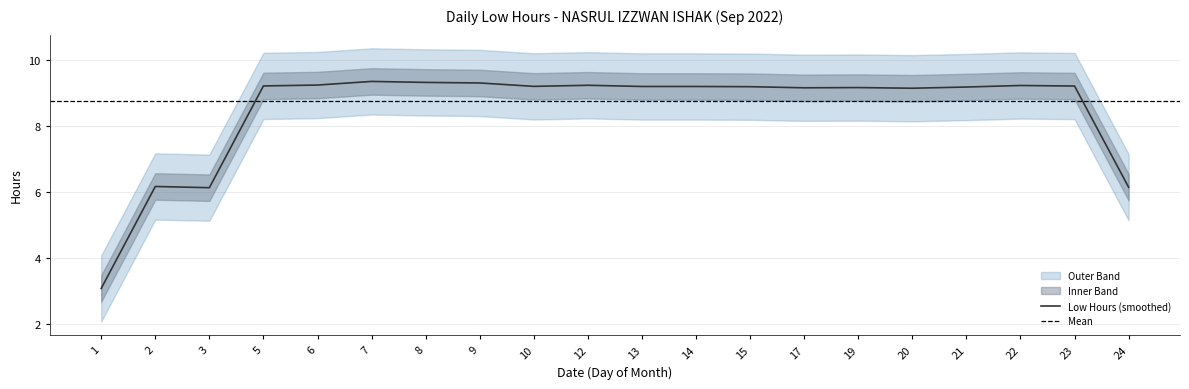

What is the highest value of the Low Hours (smoothed) series?

9.3